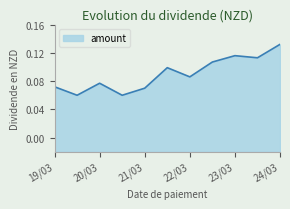

Between 24/03 and 19/03, which is larger?

24/03